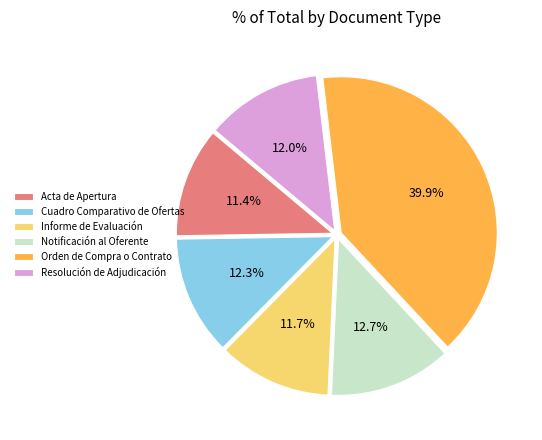

What percentage is the Notificación al Oferente slice, to the nearest percent?

13%